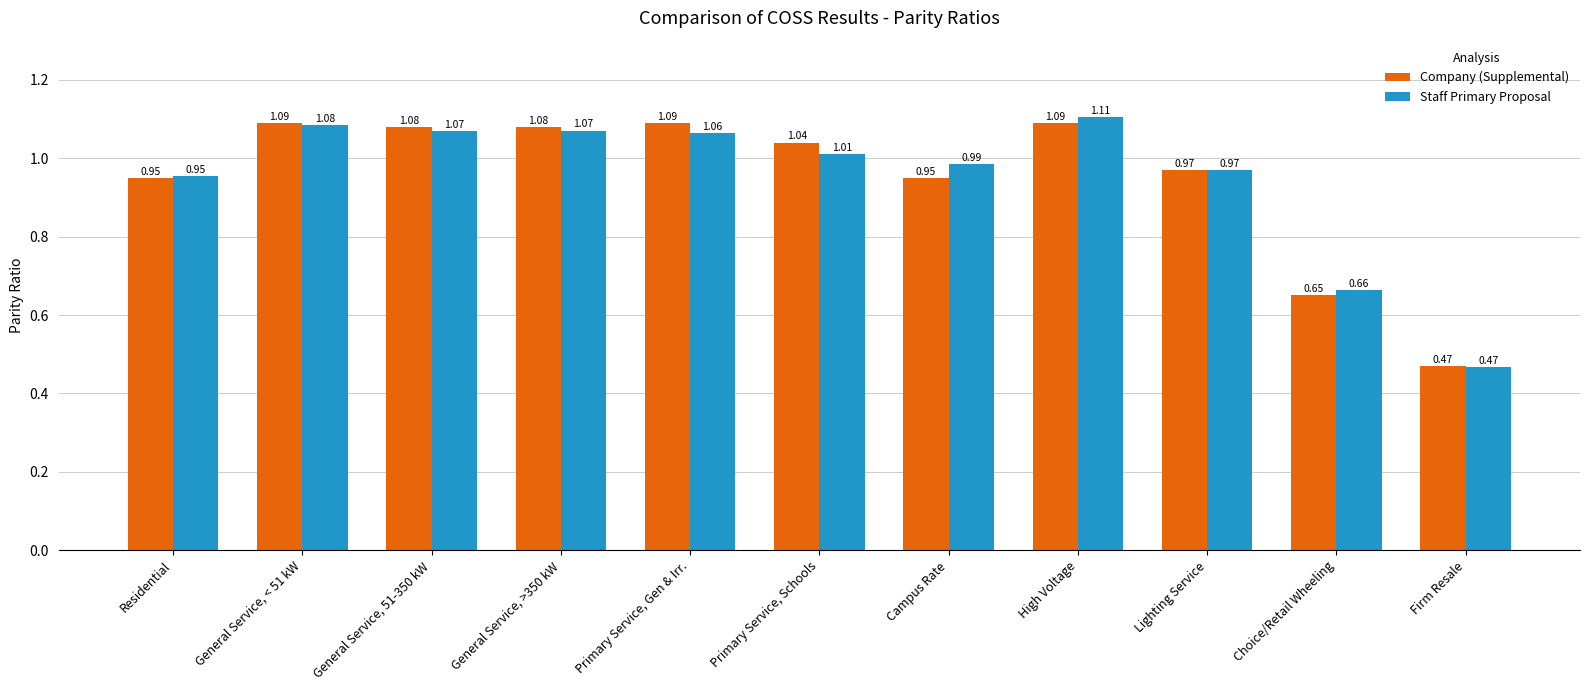

At how many categories does at least one series exceed 0?

11